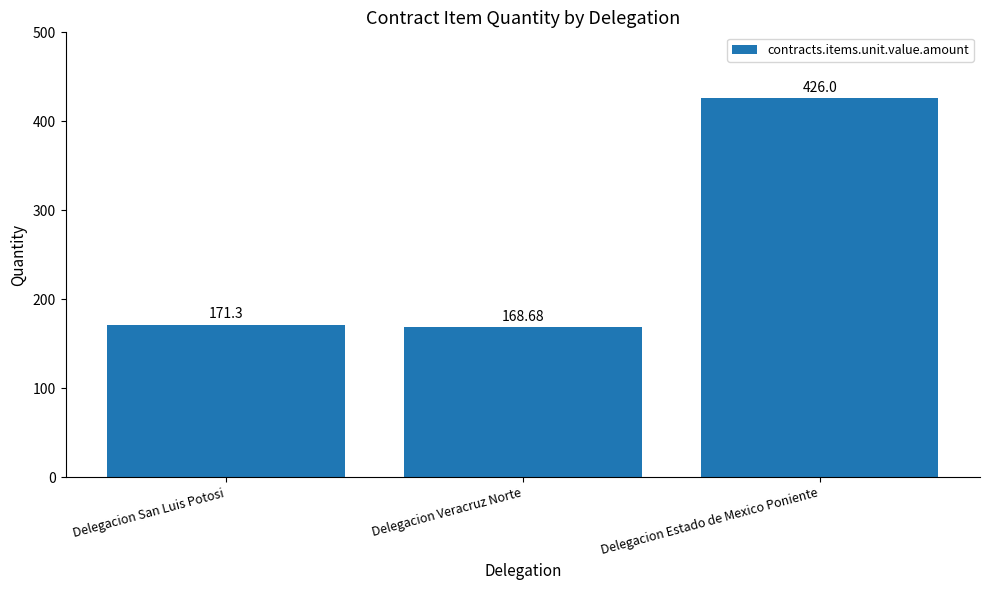

How many bars are there in total?

3